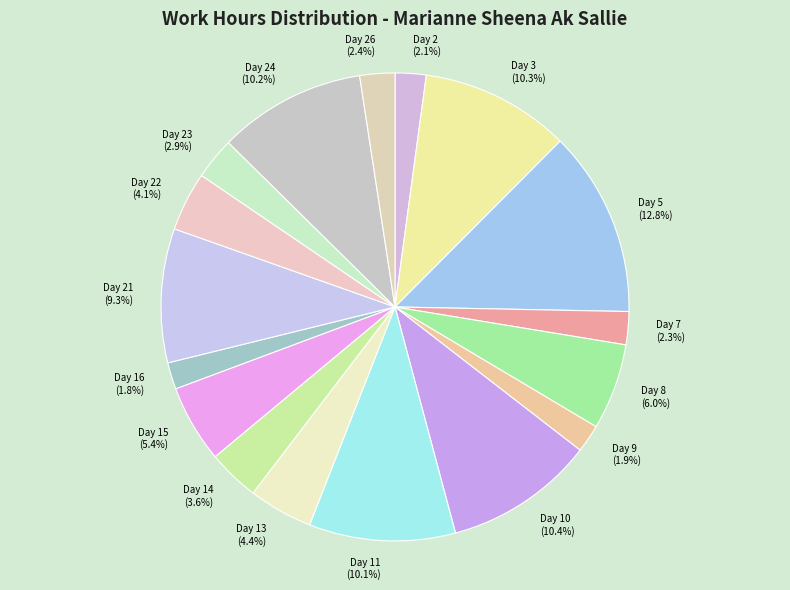

Does Day 10 (10.4%) represent more than half of the total?

No